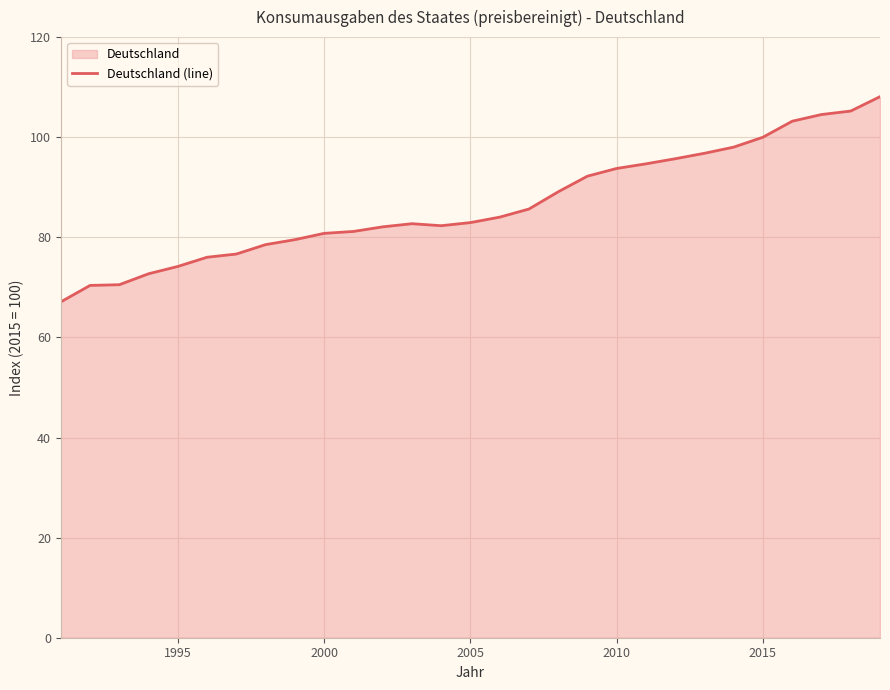

The chart shows a value of 80.8 at 2000. True or false?

True